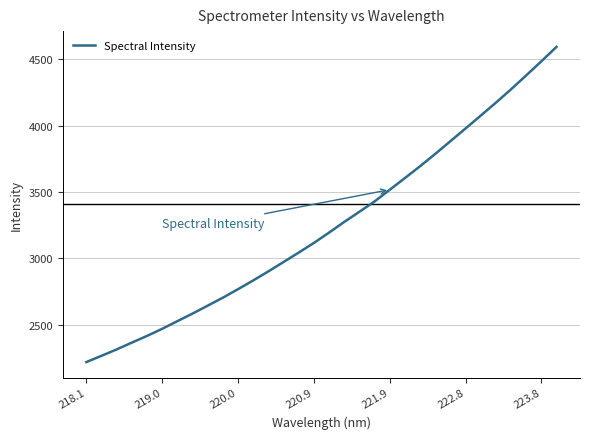

Which has a higher value, 220.9 or 220.0?

220.9